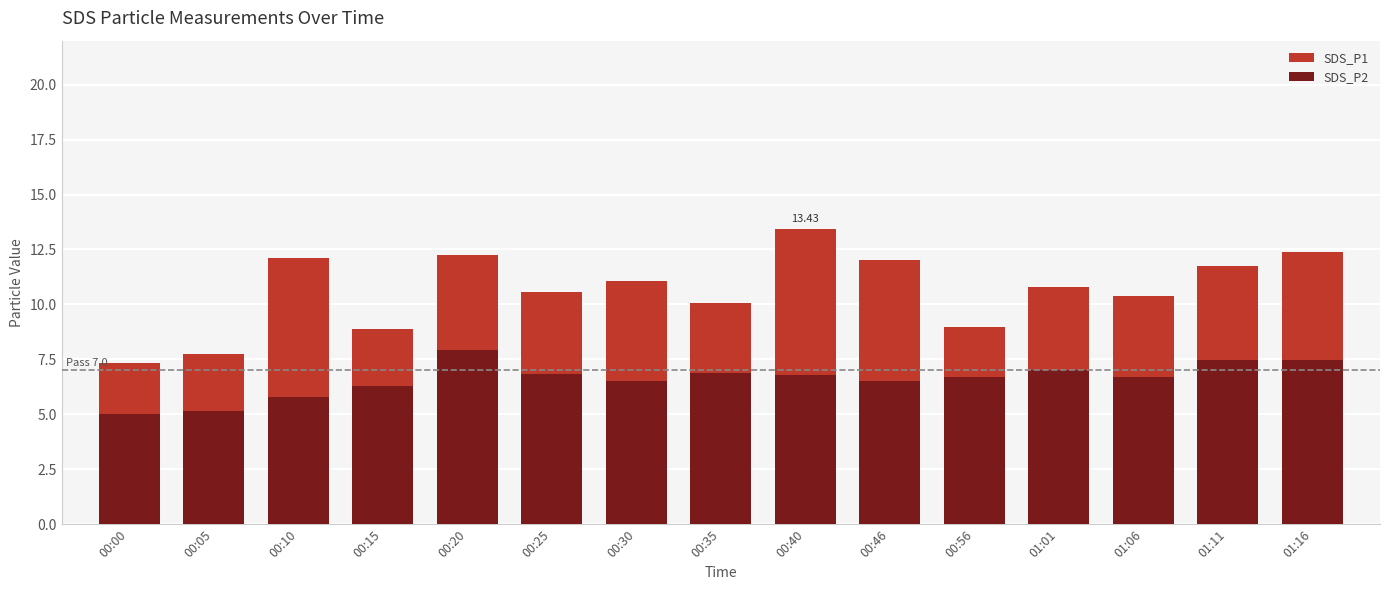

What value does the SDS_P1 series have at 00:25?

10.6